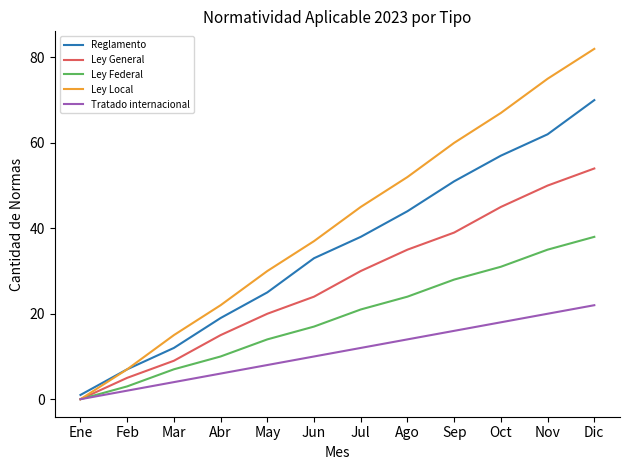

The Ley General series shows 16 at Mar. True or false?

False